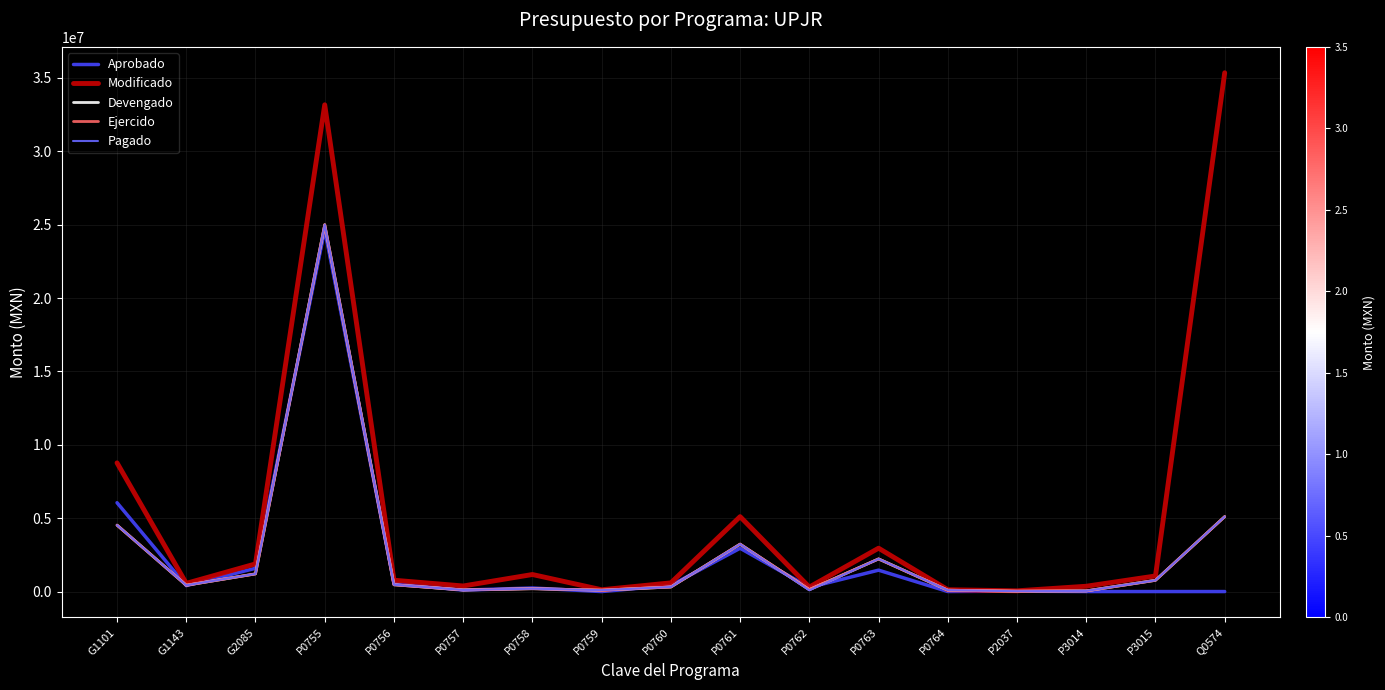

True or false: Modificado and Devengado cross at least once.

False